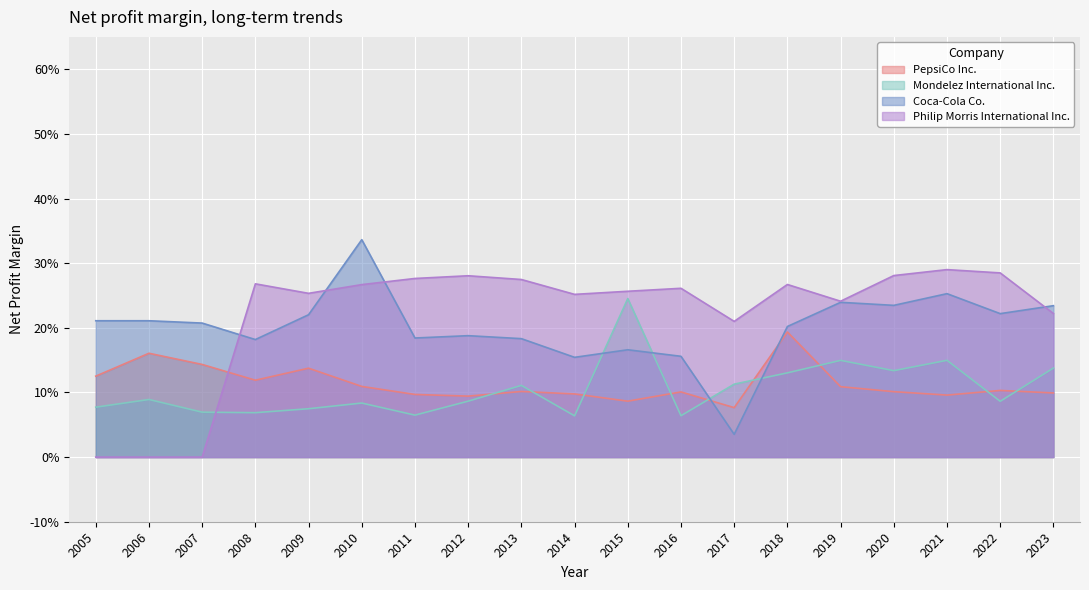

What is the difference between the highest and lowest values at 2017?

0.2